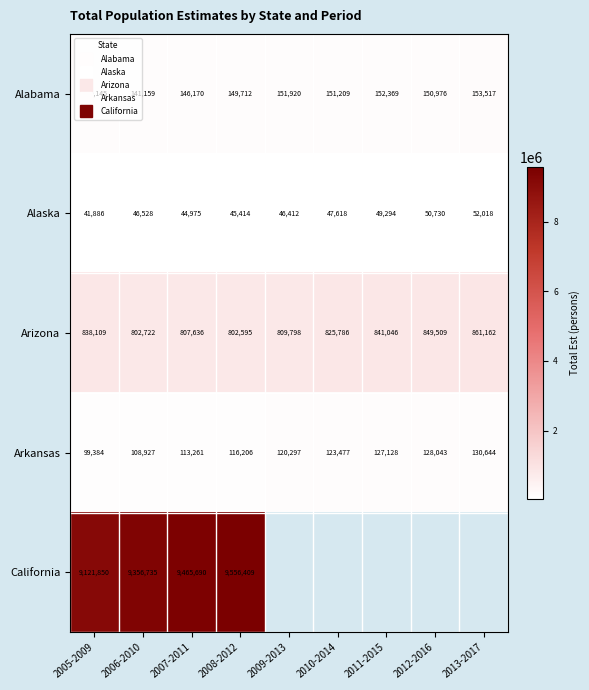

Which series has the widest spread of values?

California